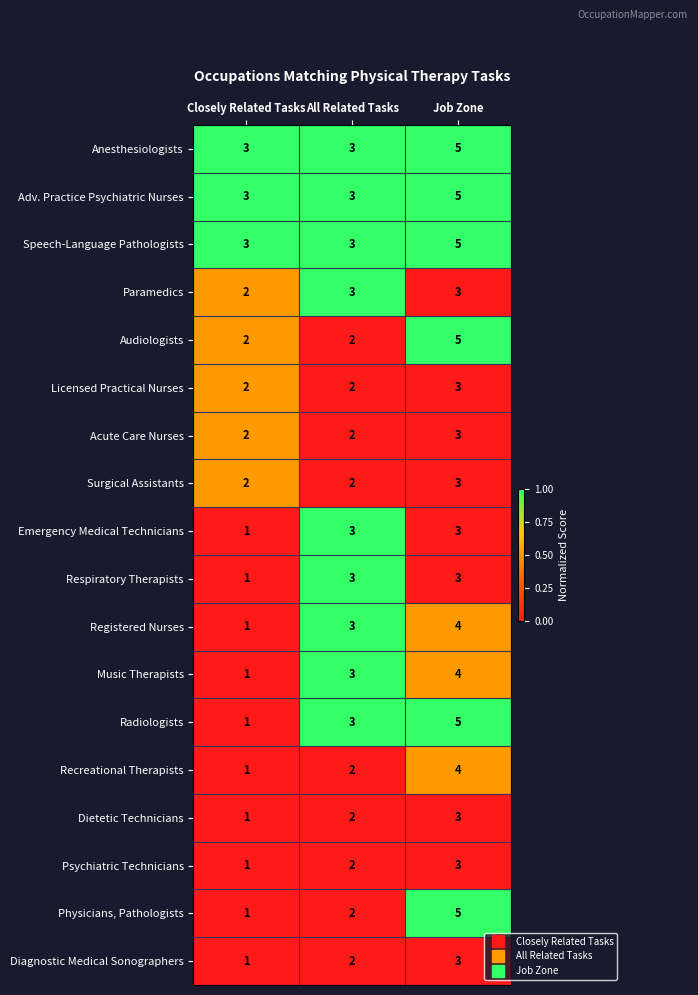

True or false: Surgical Assistants has a value of 2 at Closely Related Tasks.

True